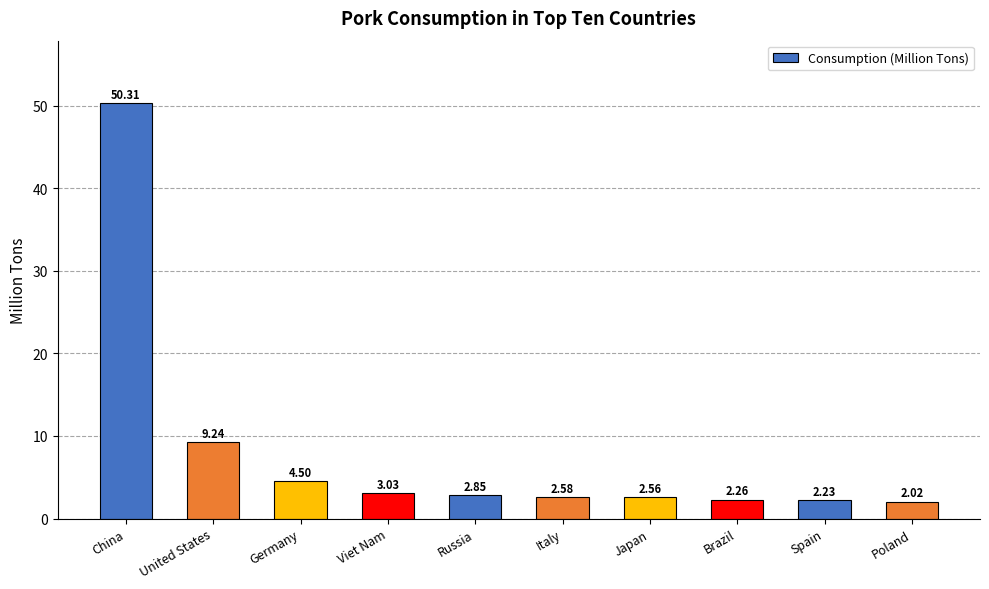

What is the label of the 7th bar from the right?

Viet Nam